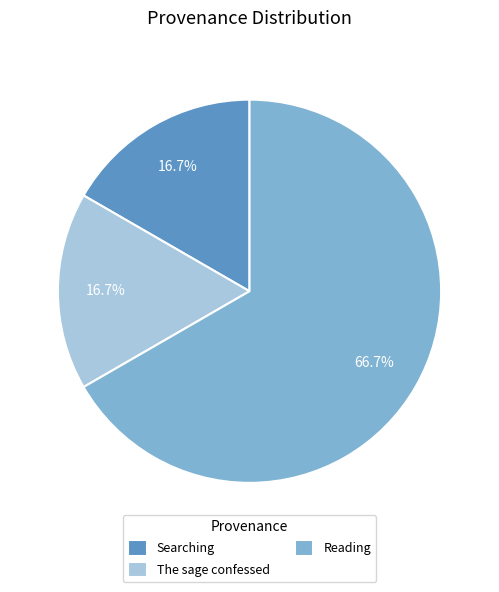

What portion of the pie excludes The sage confessed?

83.3%